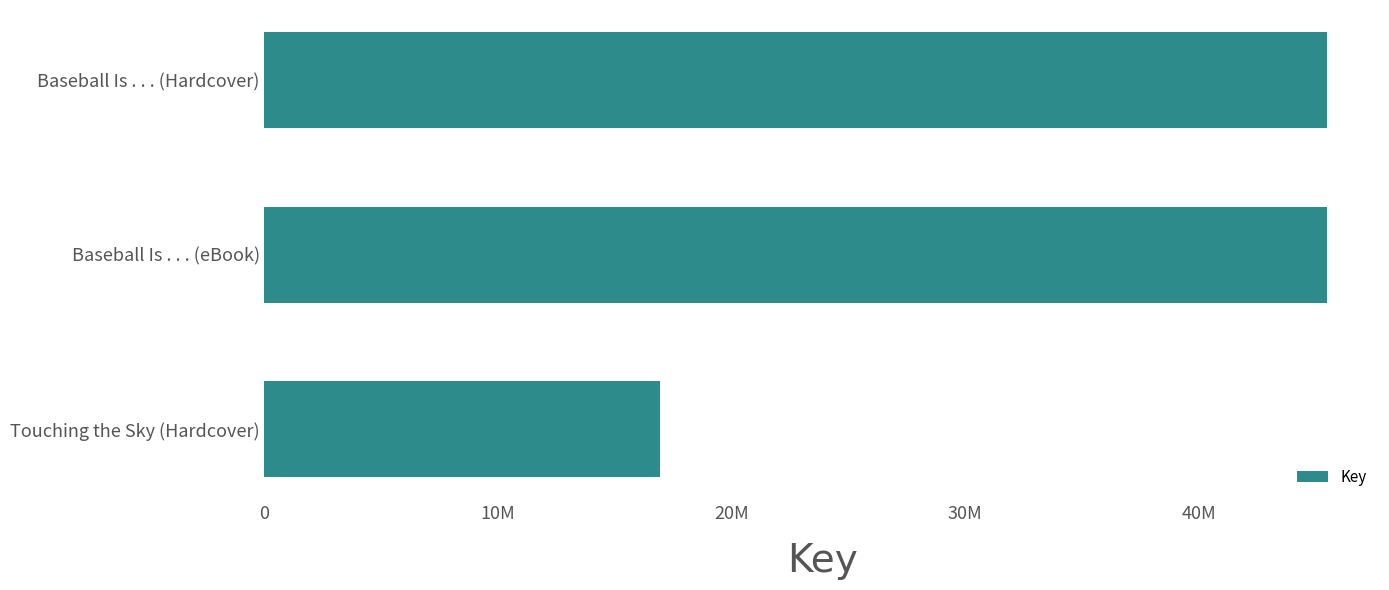

Are the bars horizontal?

Yes